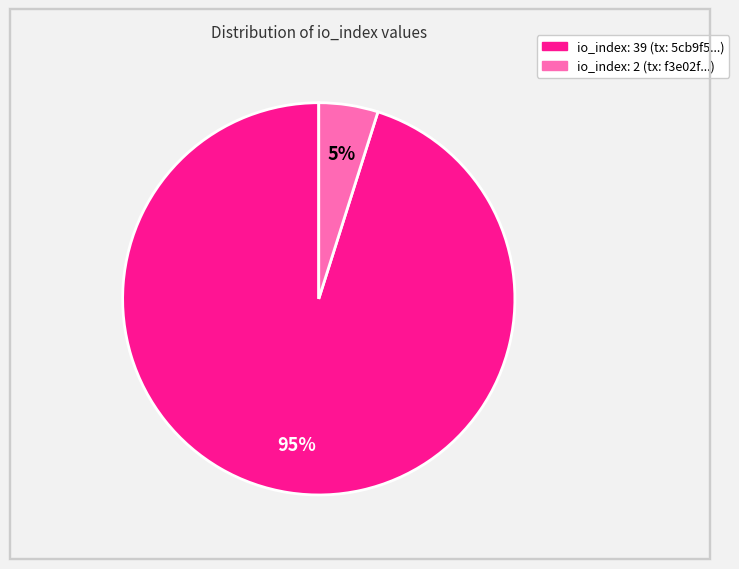

How many slices are in this pie chart?

2